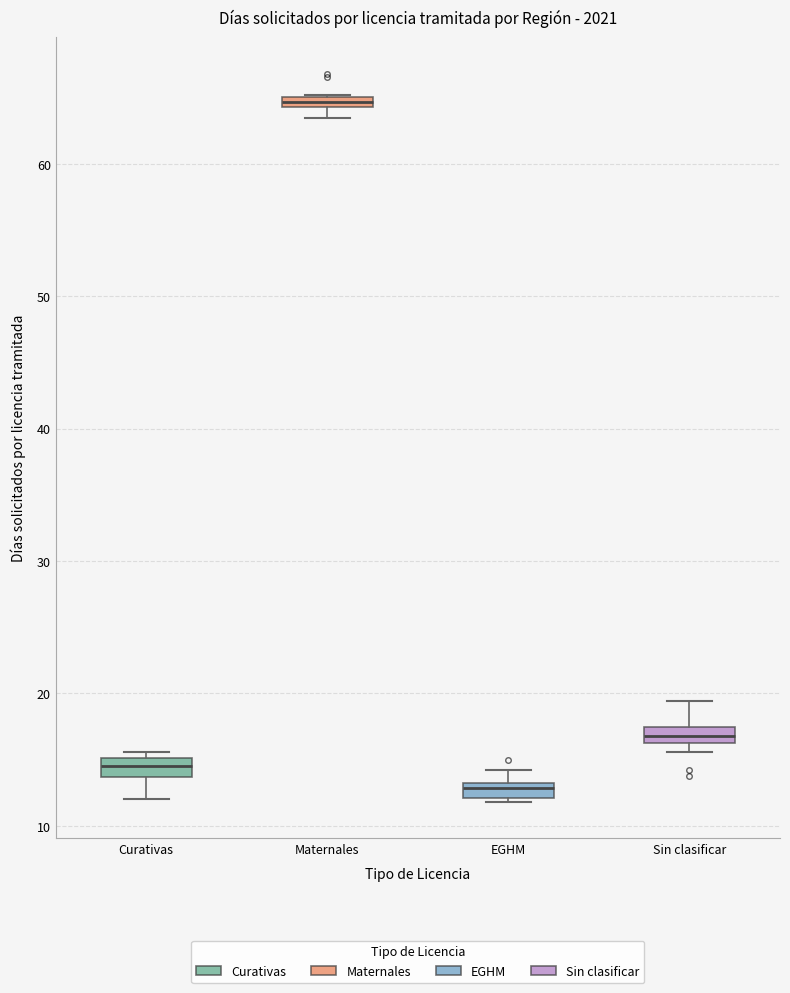

Where does the lower whisker of the box for Curativas end on the y-axis? The values are not printed on the chart, so give them approximately, as read against the axis.

12